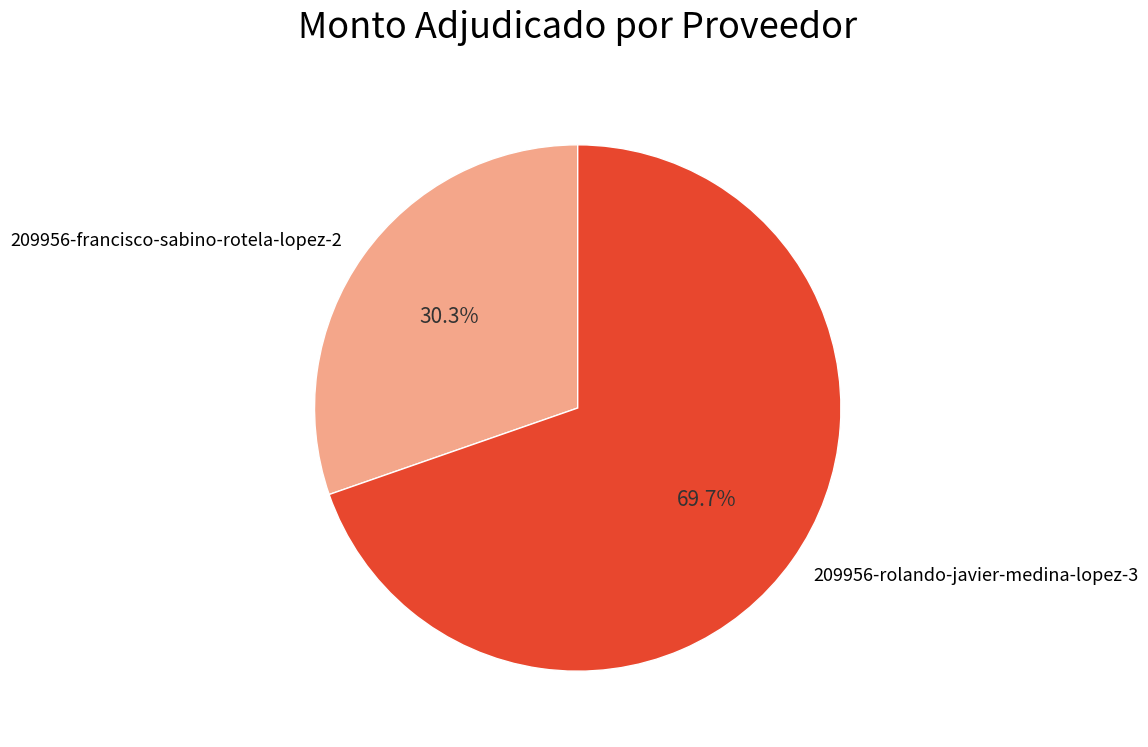

Combined, what portion of the pie is 209956-rolando-javier-medina-lopez-3 and 209956-francisco-sabino-rotela-lopez-2?

100.0%